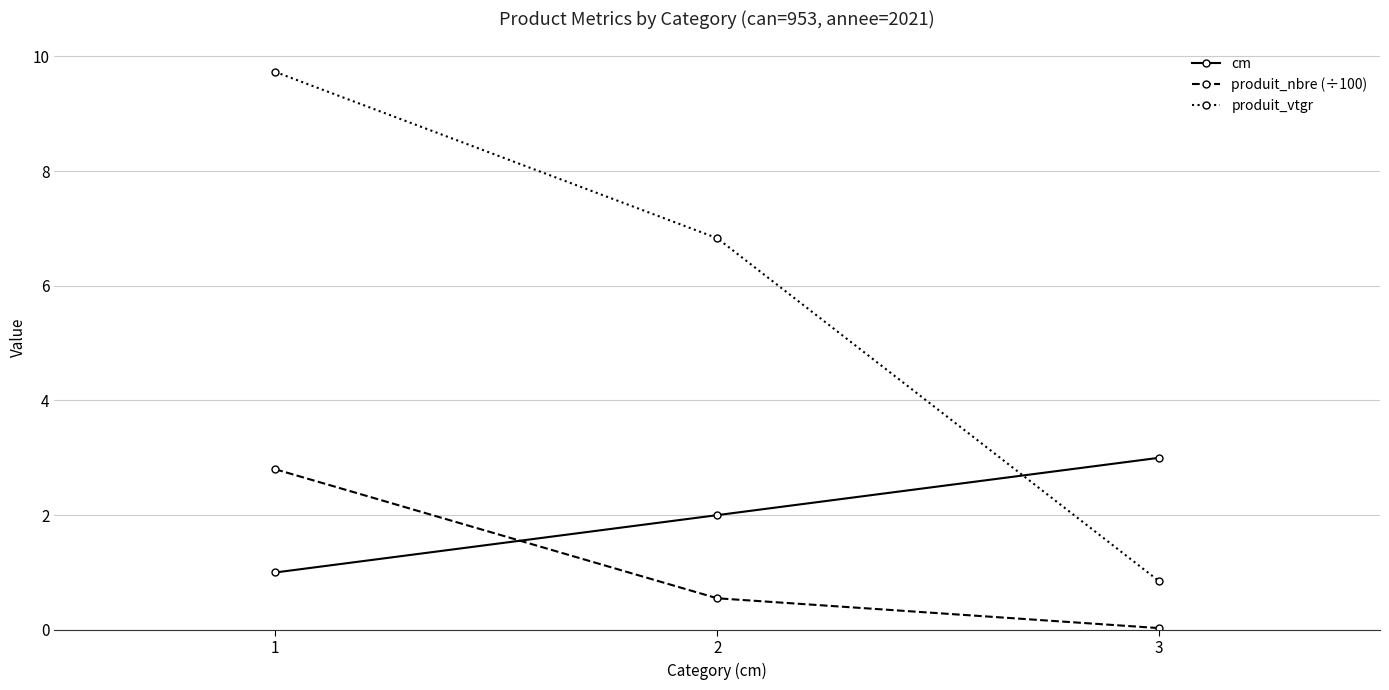

List the labels in order of produit_vtgr value, smallest first.

3, 2, 1